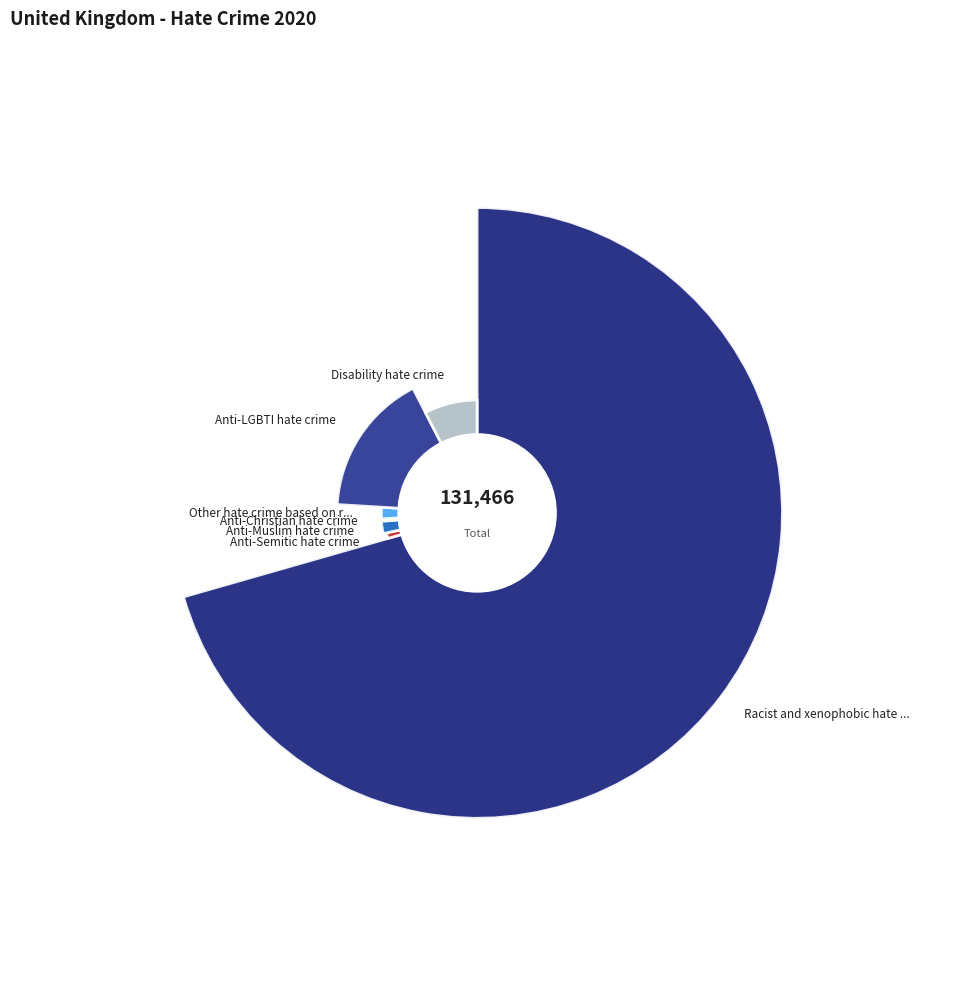

The Disability hate crime slice represents 14% of the pie. True or false?

False